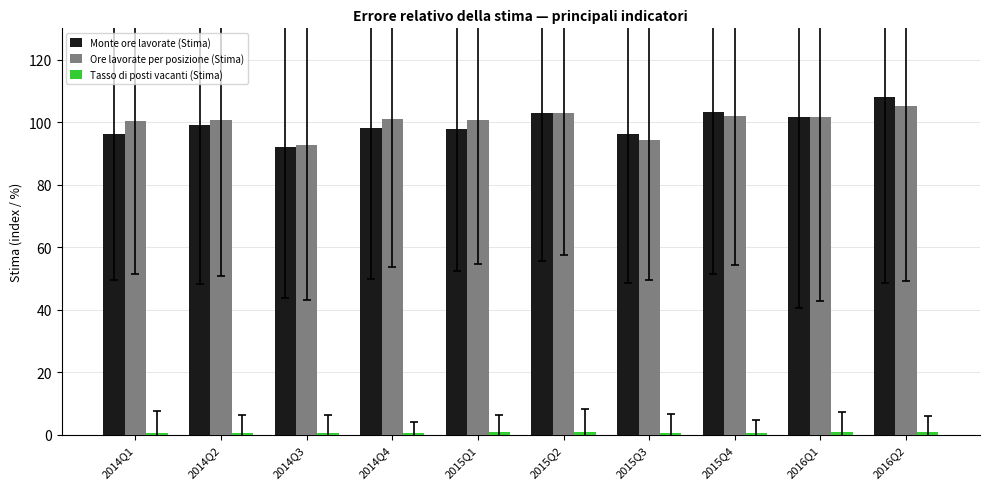

At how many categories does at least one series exceed 105?

1